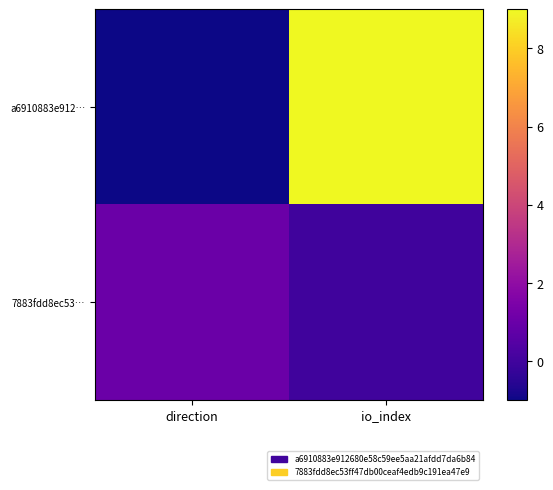

Reading right to left, what are all the values shown in this chart?

a6910883e912…: io_index=9	direction=-1
7883fdd8ec53…: io_index=0	direction=1